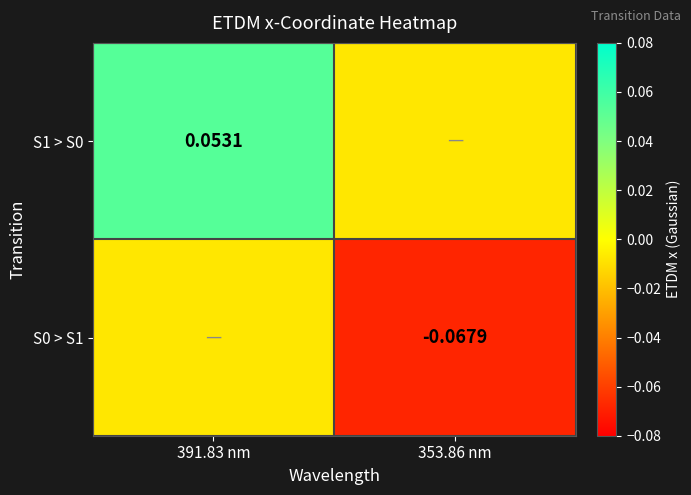

What is the maximum value shown in the chart?

0.1